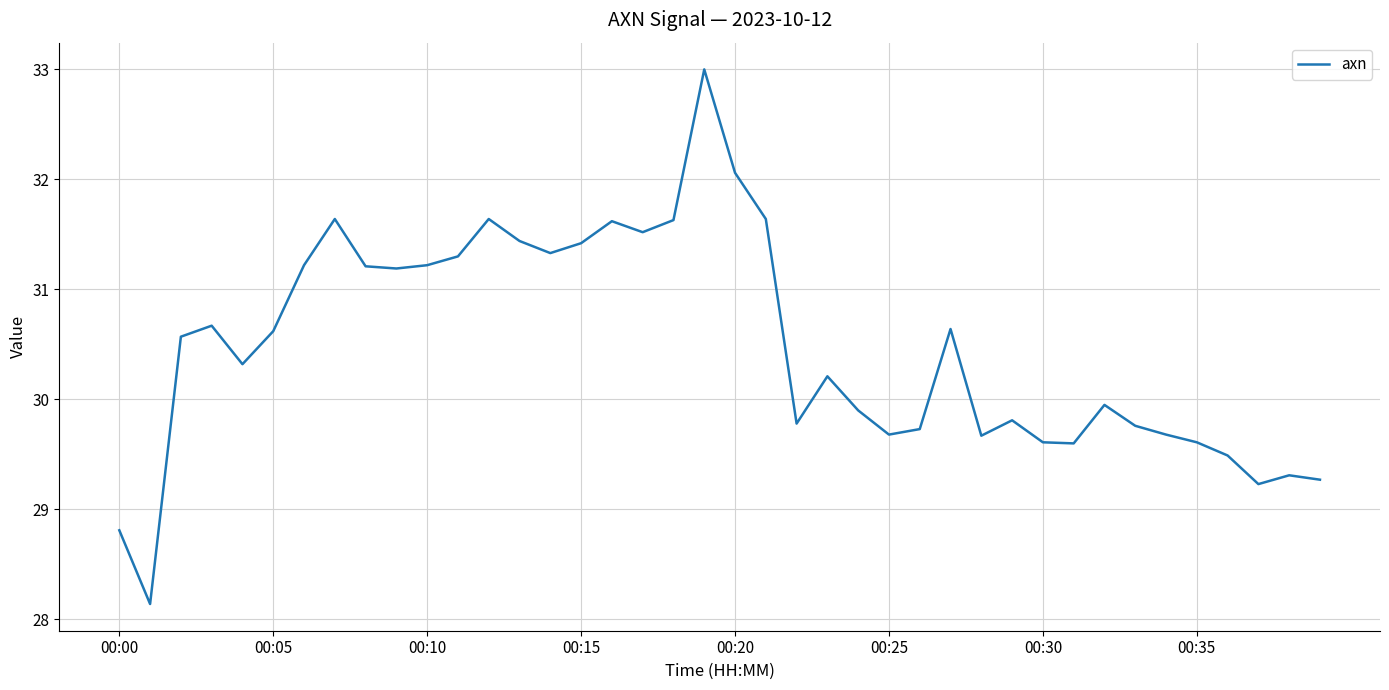

What is the greatest value displayed?

33.0